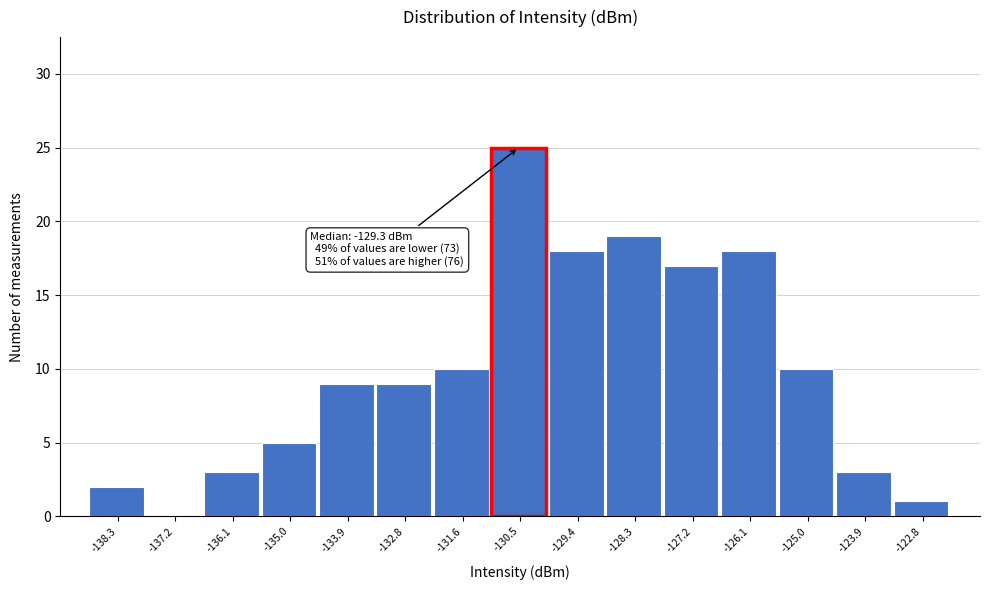

Over which range of the x-axis is the bar tallest?

-131.0 to -130.0